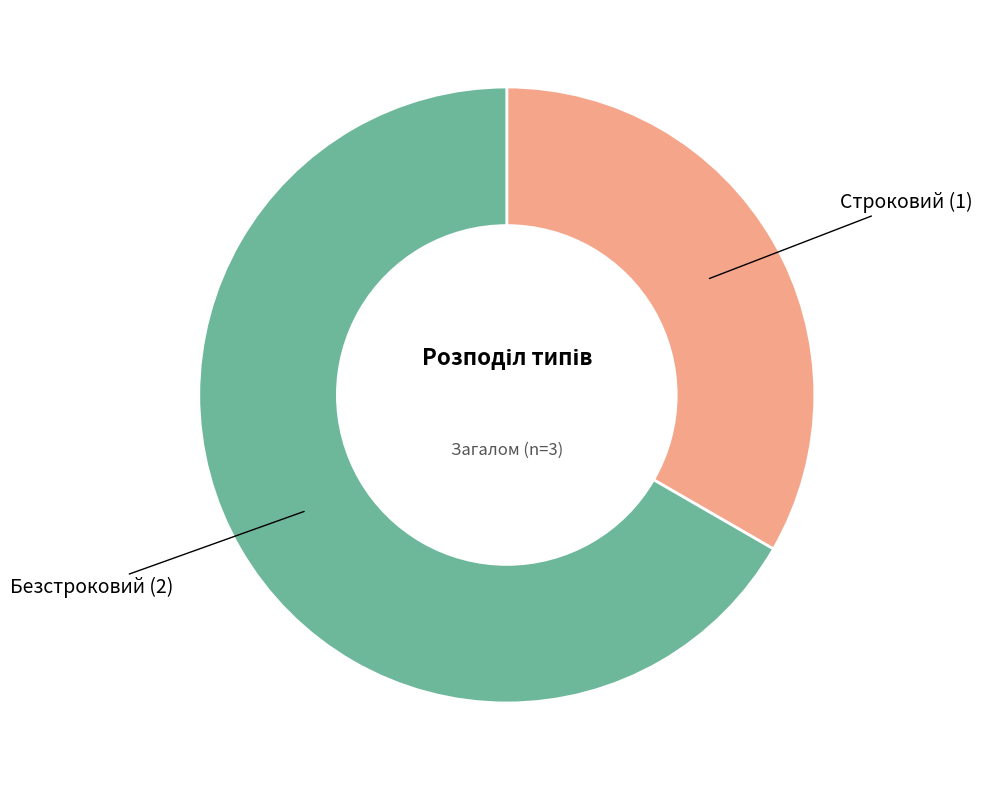

Which has a higher value, Строковий or Безстроковий?

Безстроковий